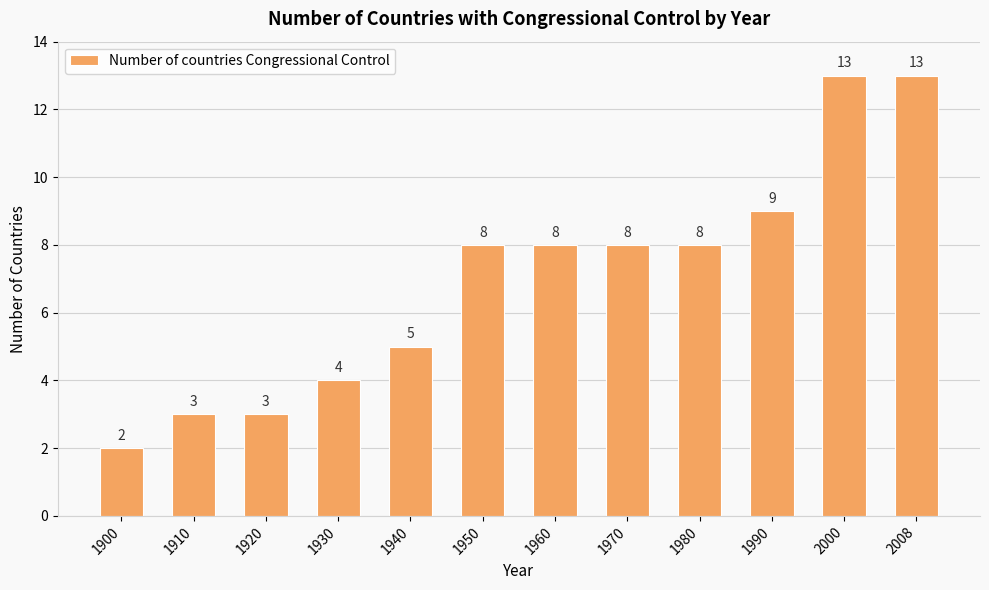

Which label corresponds to the smallest value in the chart?

1900